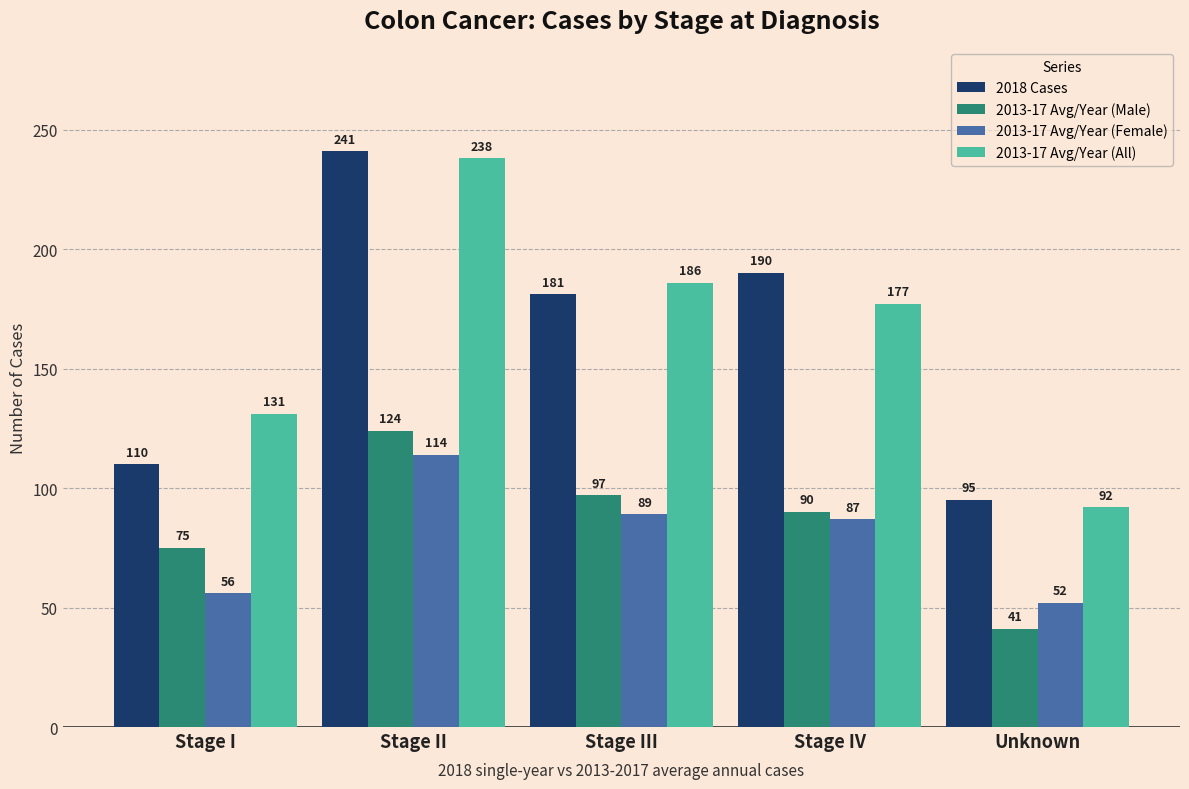

Reading left to right, list all the values displayed in this chart.

2018 Cases: Stage I=110	Stage II=241	Stage III=181	Stage IV=190	Unknown=95
2013-17 Avg/Year (Male): Stage I=75	Stage II=124	Stage III=97	Stage IV=90	Unknown=41
2013-17 Avg/Year (Female): Stage I=56	Stage II=114	Stage III=89	Stage IV=87	Unknown=52
2013-17 Avg/Year (All): Stage I=131	Stage II=238	Stage III=186	Stage IV=177	Unknown=92